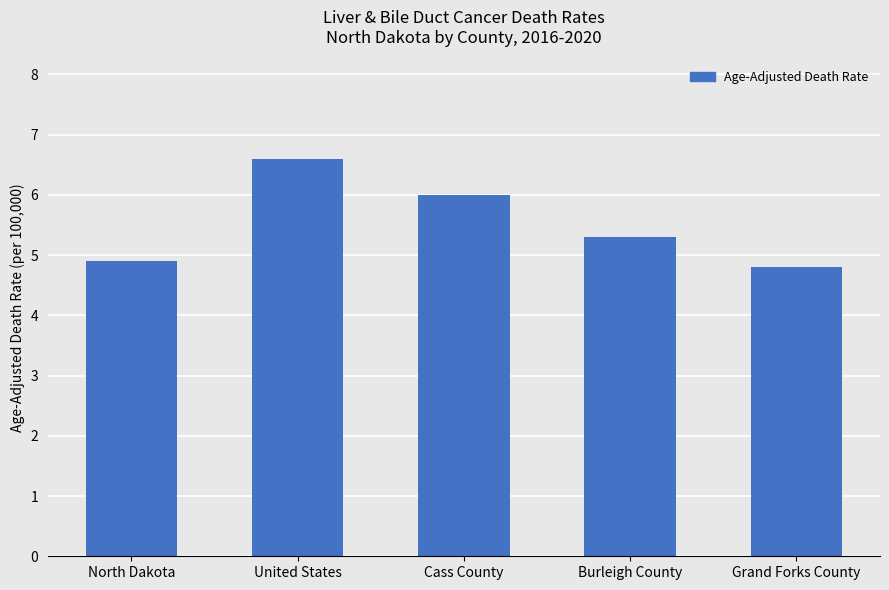

What is the maximum value shown in the chart?

6.6